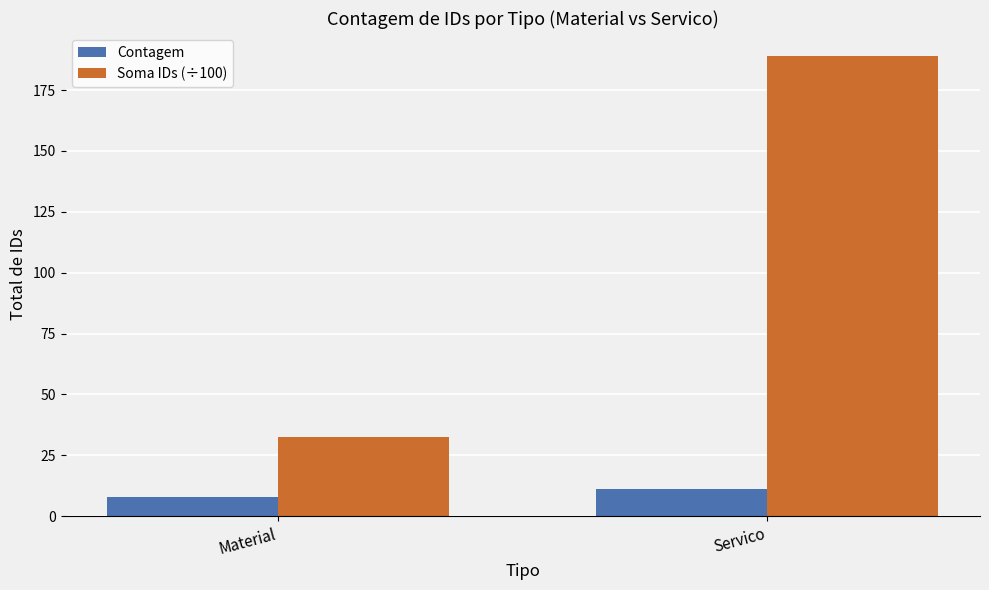

What position from the left is Servico?

2